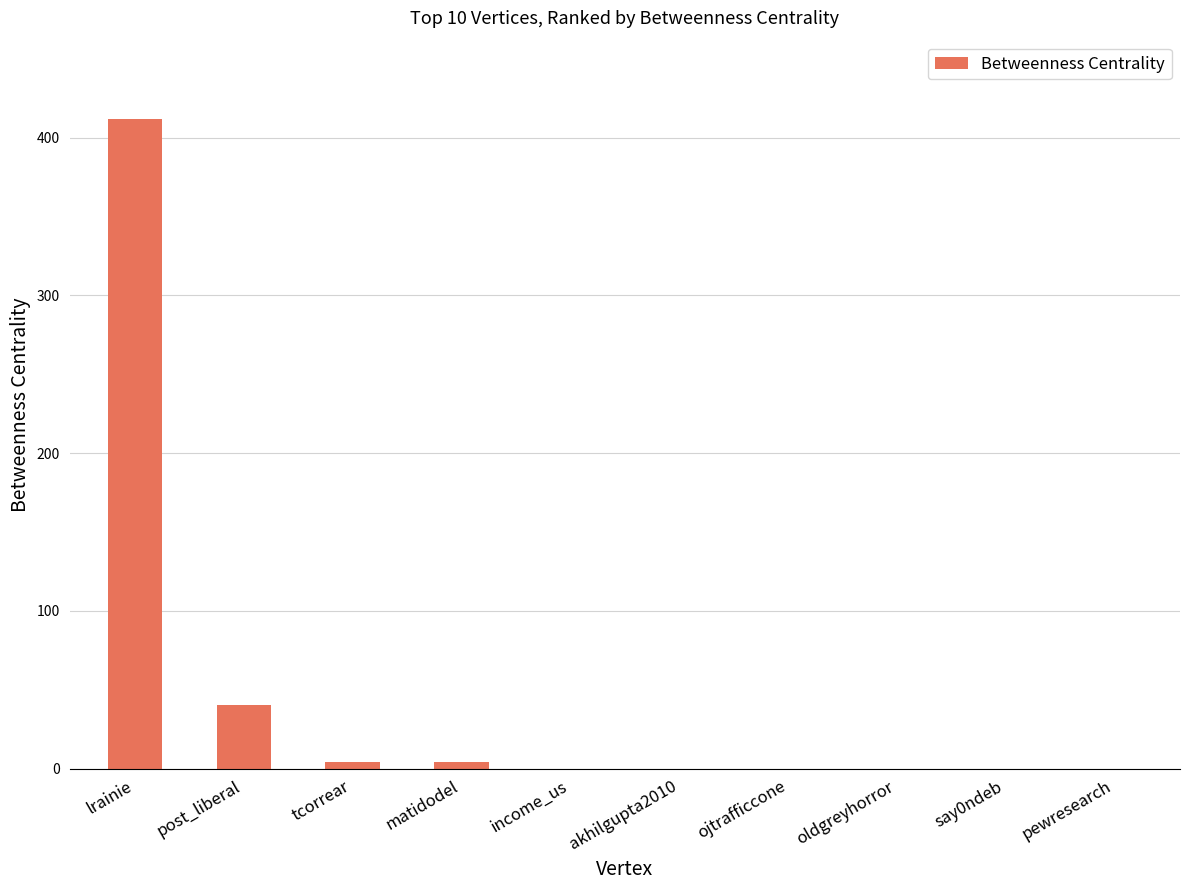

Are the bars grouped side by side (vs. stacked)?

No